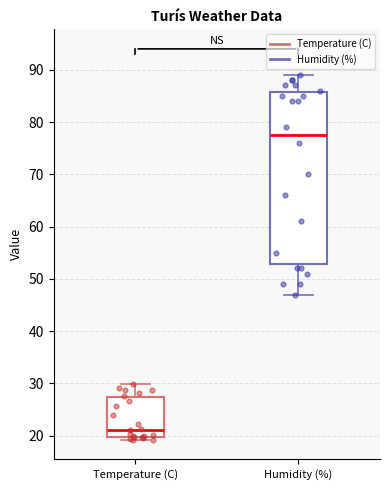

Where does the upper whisker of the box for Humidity (%) end on the y-axis? The values are not printed on the chart, so give them approximately, as read against the axis.

89